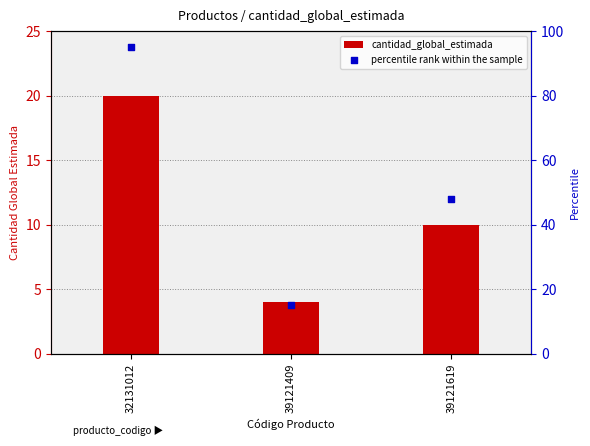

At how many categories does at least one series exceed 14?

3